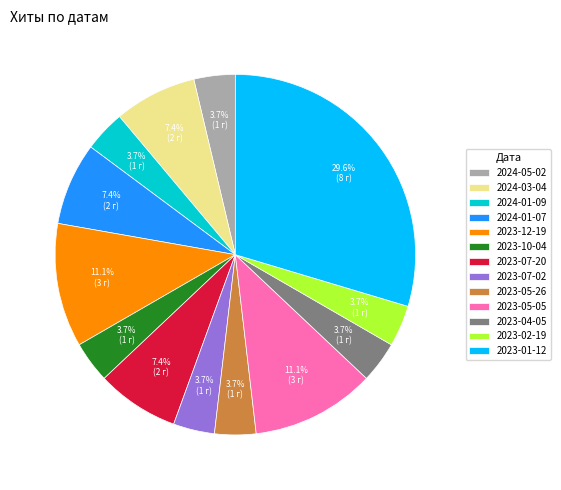

To the nearest percent, what is the difference between the 2023-10-04 and 2023-07-20 slice percentages?

4%